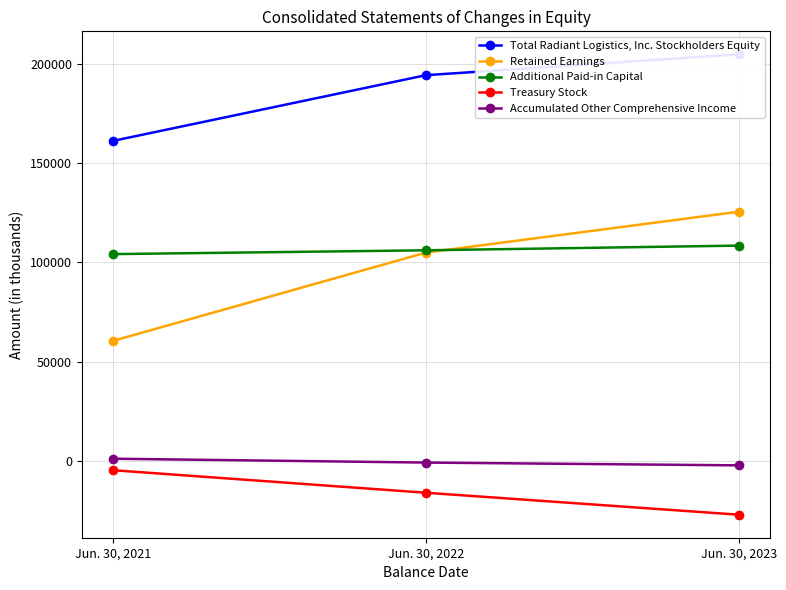

What is the sum of all Additional Paid-in Capital values?

318890